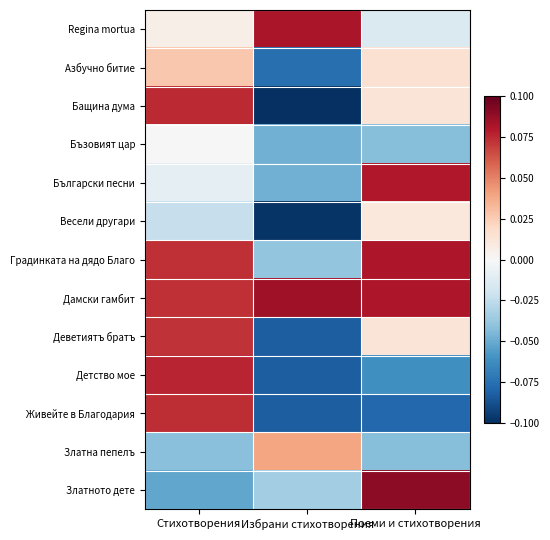

What is the total value across all series at Стихотворения?

0.4